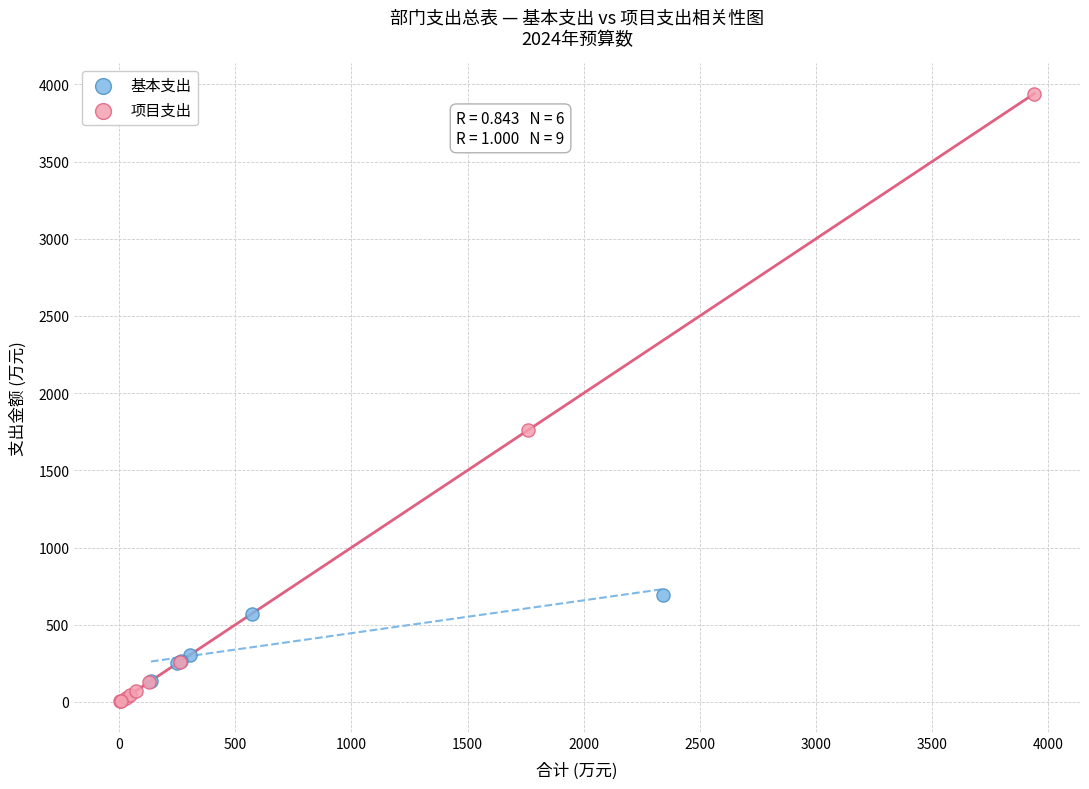

Which series contains the highest Y value?

项目支出